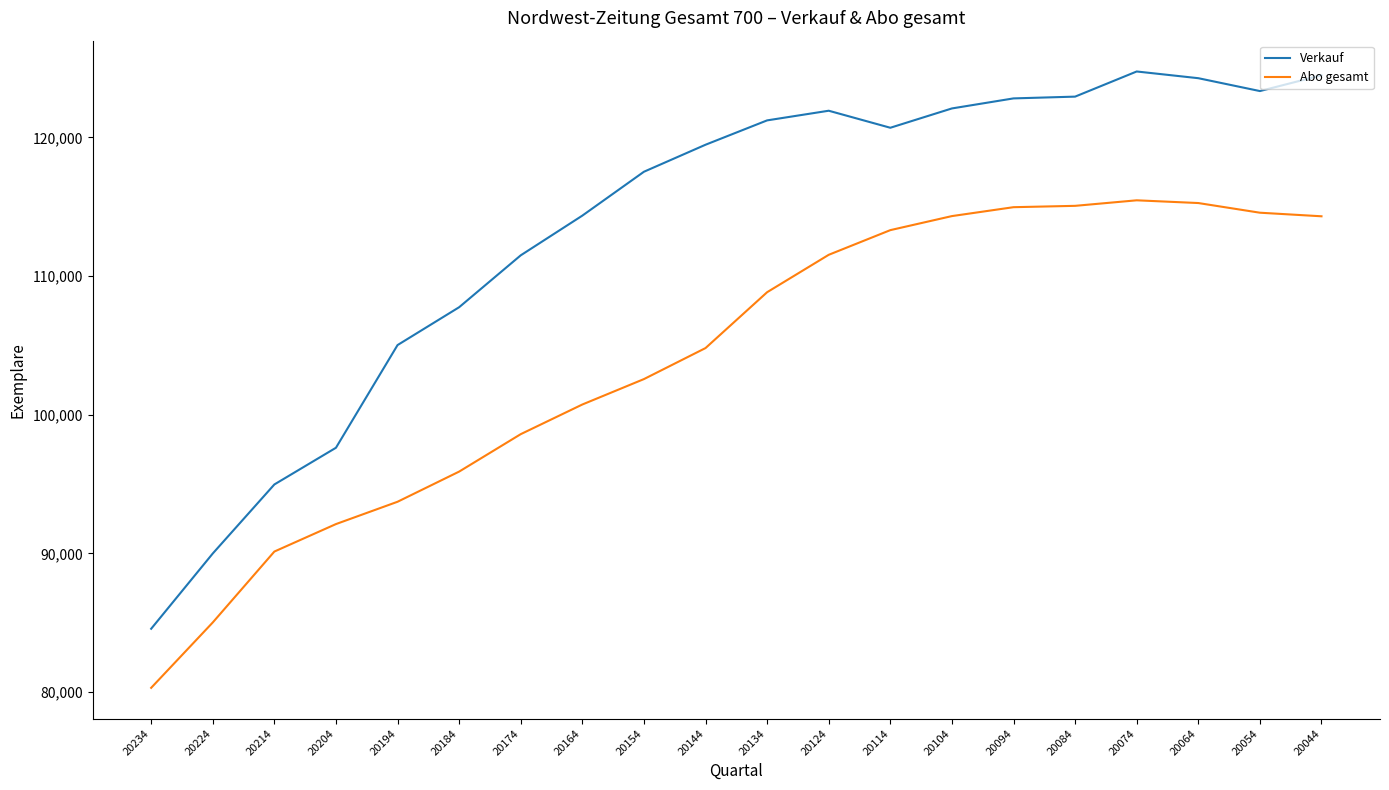

Which series has the largest total across all categories?

Verkauf